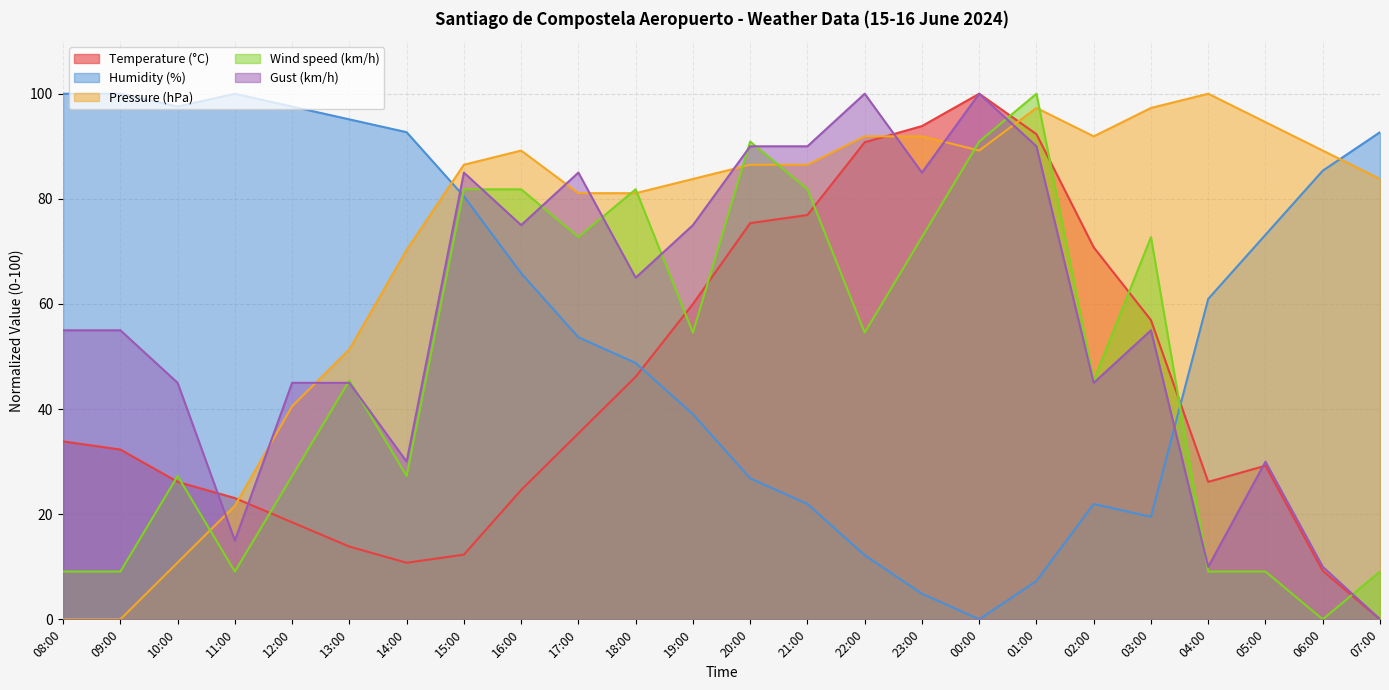

What is the label of the 17th point from the left?

00:00